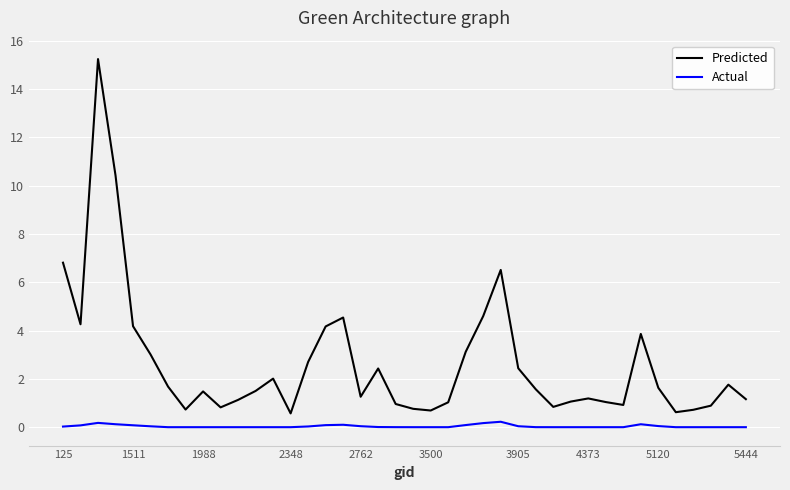

How many lines are shown in the chart?

2